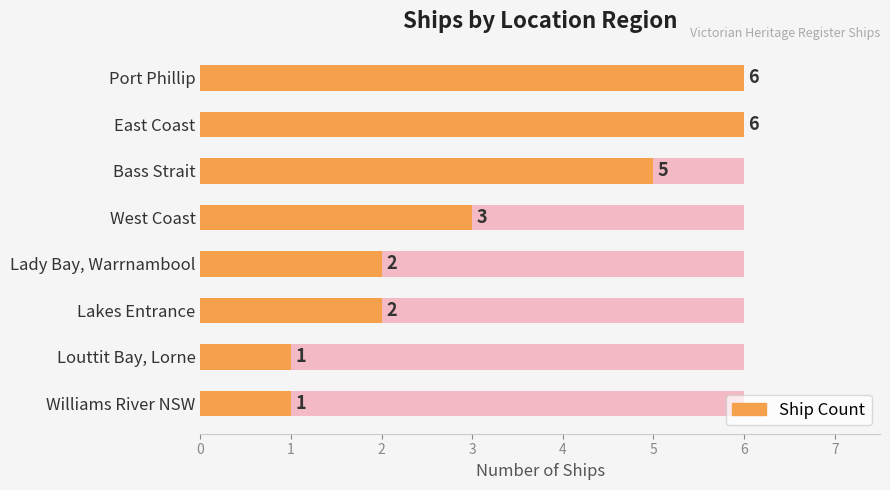

How many categories are shown in the chart?

8